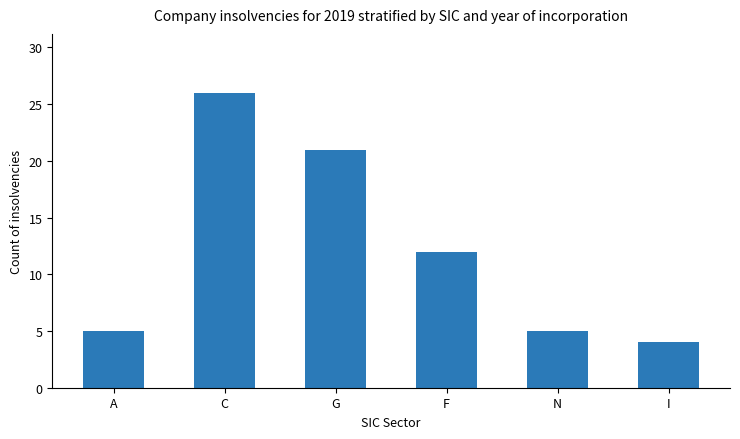

Count the number of categories in the chart.

6